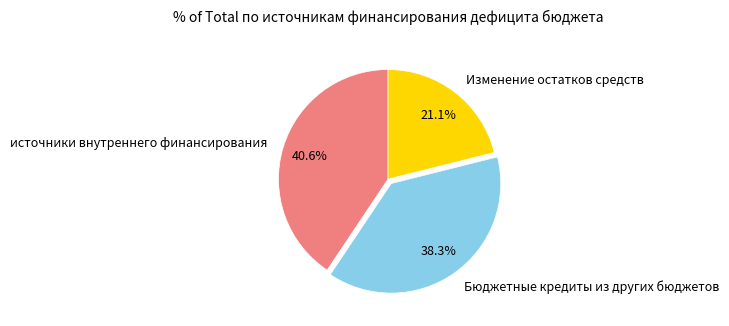

Is there a majority slice in this chart?

No